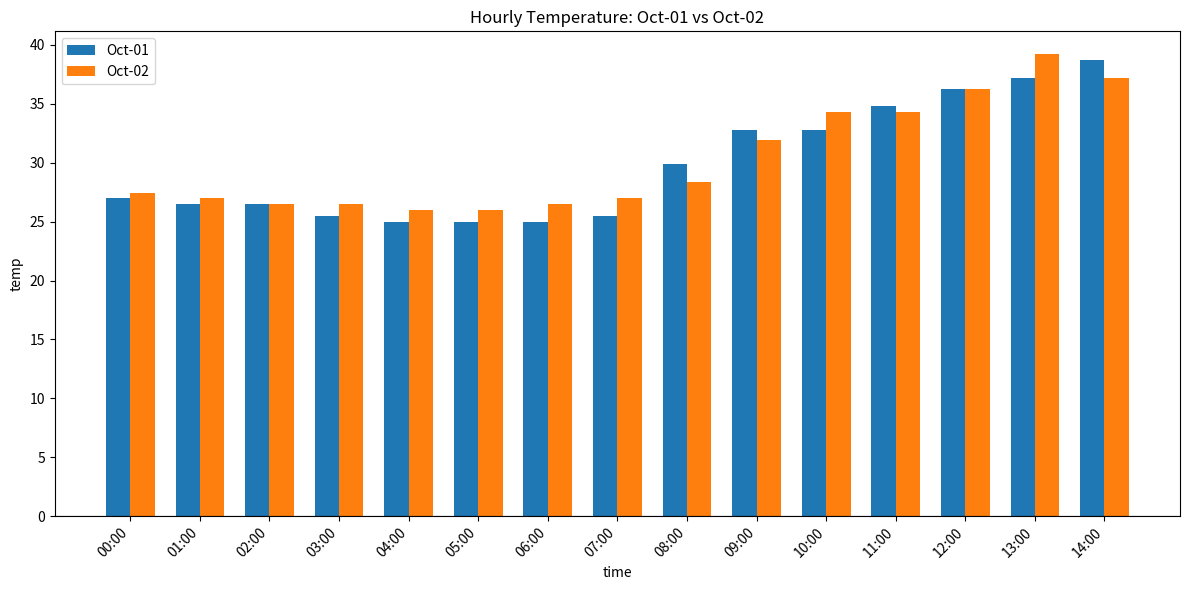

What position from the right is 09:00?

6